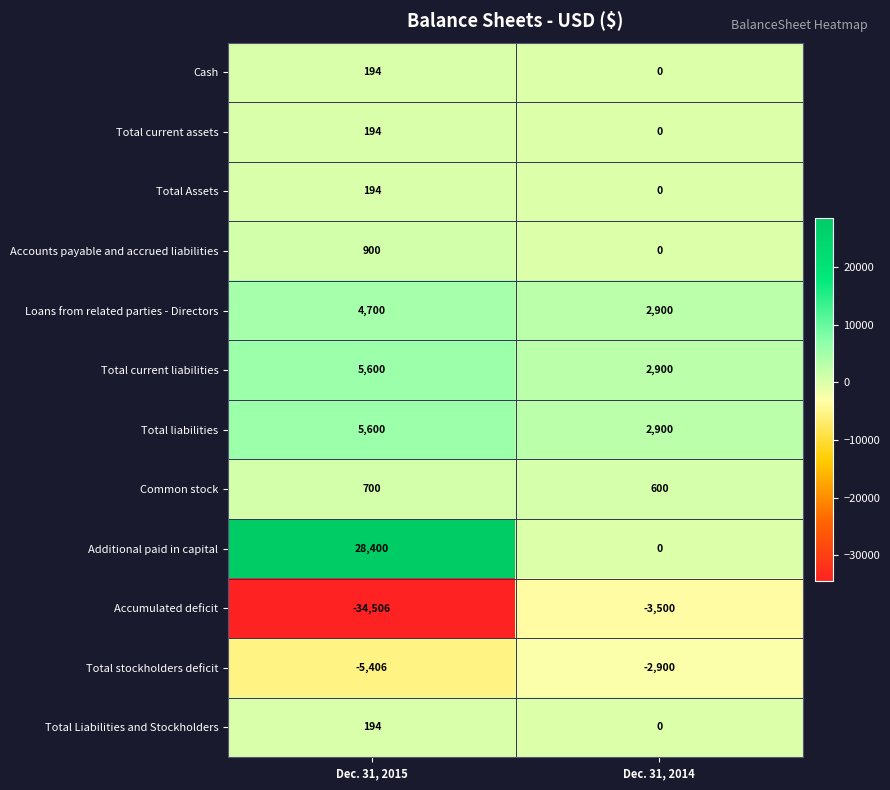

What is the total value across all series at Dec. 31, 2015?

6764